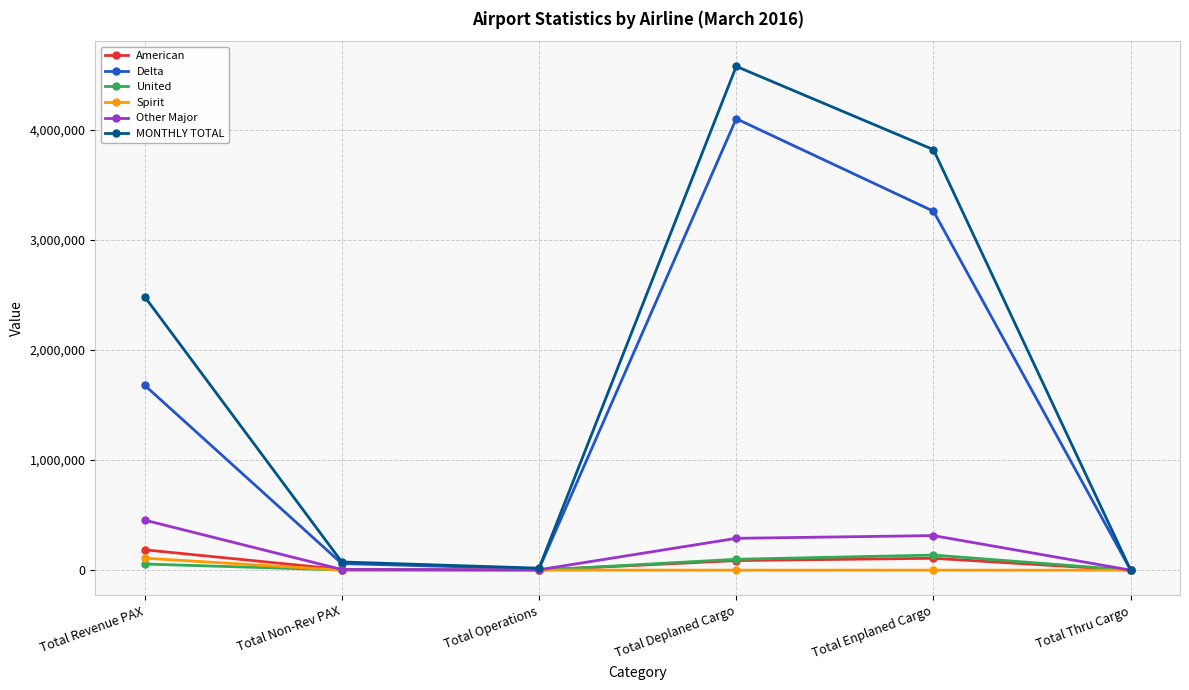

The value of American at Total Enplaned Cargo is 107919. True or false?

True